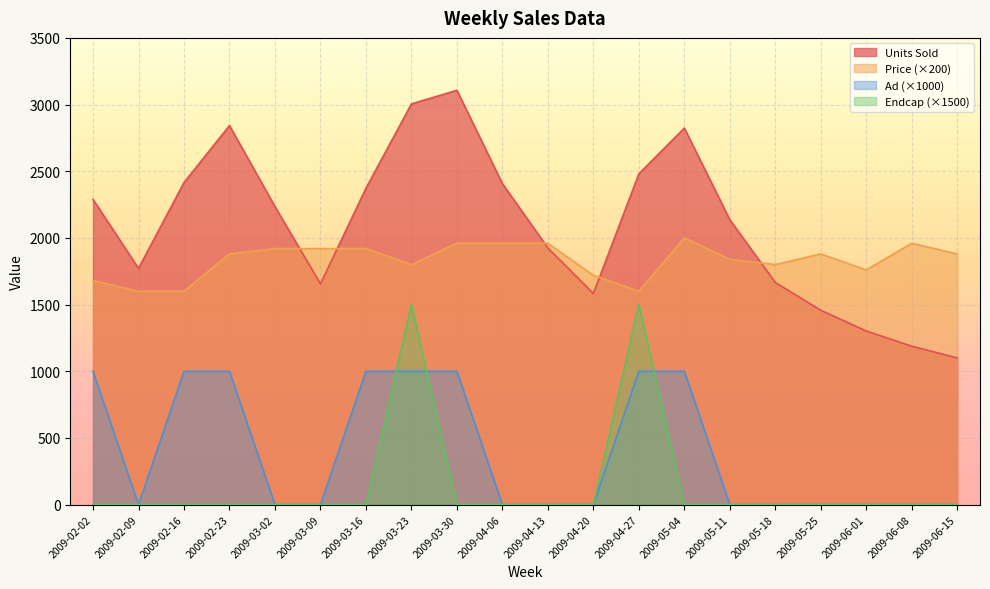

True or false: Units Sold and Ad cross at least once.

False